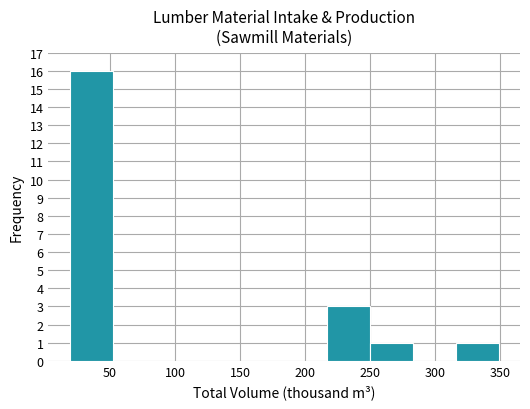

What is the height of the bar covering 316 to 349 on the x-axis? Neither the bar edges nor the heights are printed on the chart, so give them approximately, as read against the axes.

1